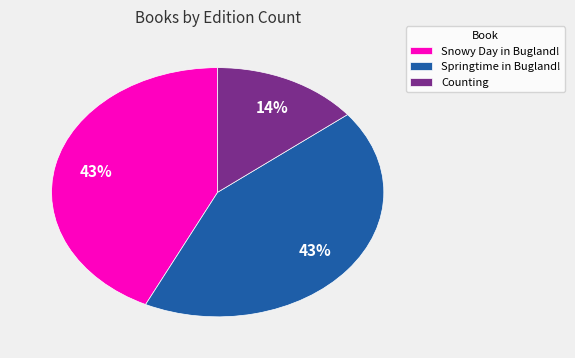

Count the number of slices in the pie.

3